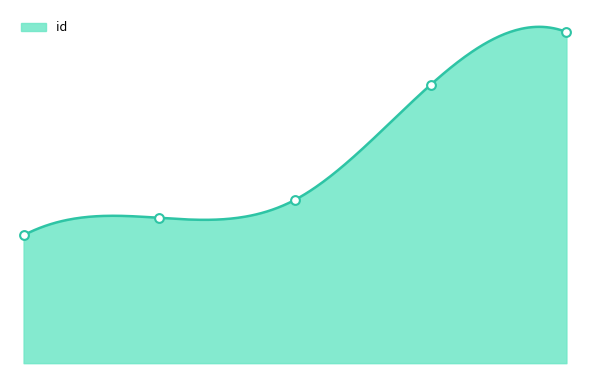

Which has a higher value, 4141 or 3615?

4141